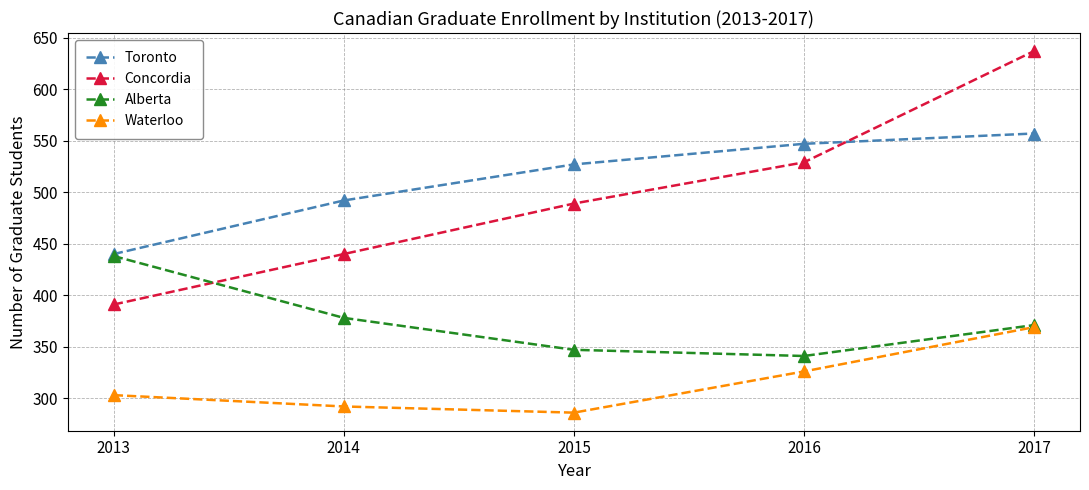

Does the chart display data point markers on the line(s)?

Yes